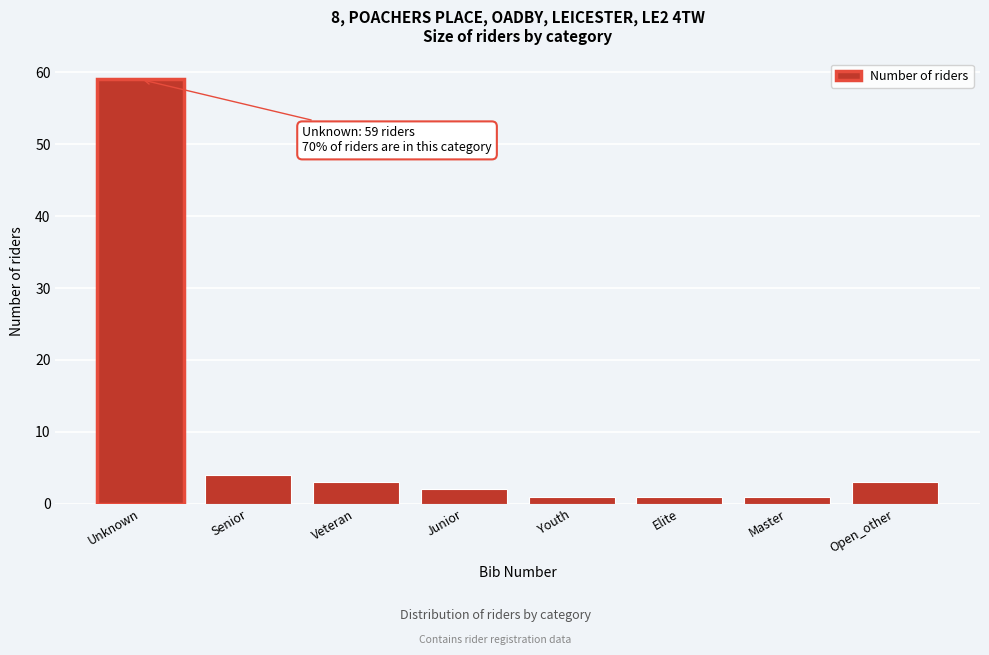

Reading right to left, list all the values displayed in this chart.

Open_other=3	Master=1	Elite=1	Youth=1	Junior=2	Veteran=3	Senior=4	Unknown=59